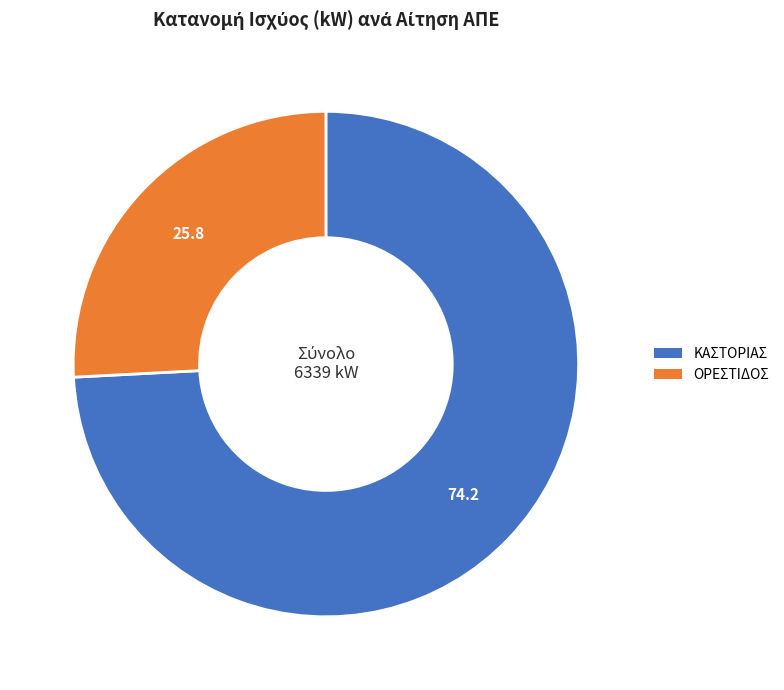

Approximately how many times larger is the value at ΚΑΣΤΟΡΙΑΣ compared to ΟΡΕΣΤΙΔΟΣ?

2.9